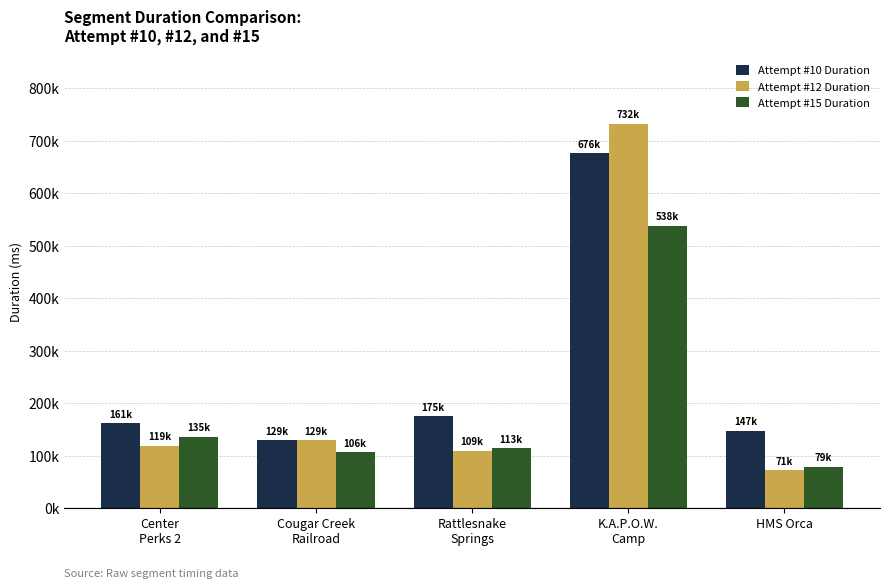

What is the difference between the Attempt #10 Duration values at Cougar Creek
Railroad and K.A.P.O.W.
Camp?

547278